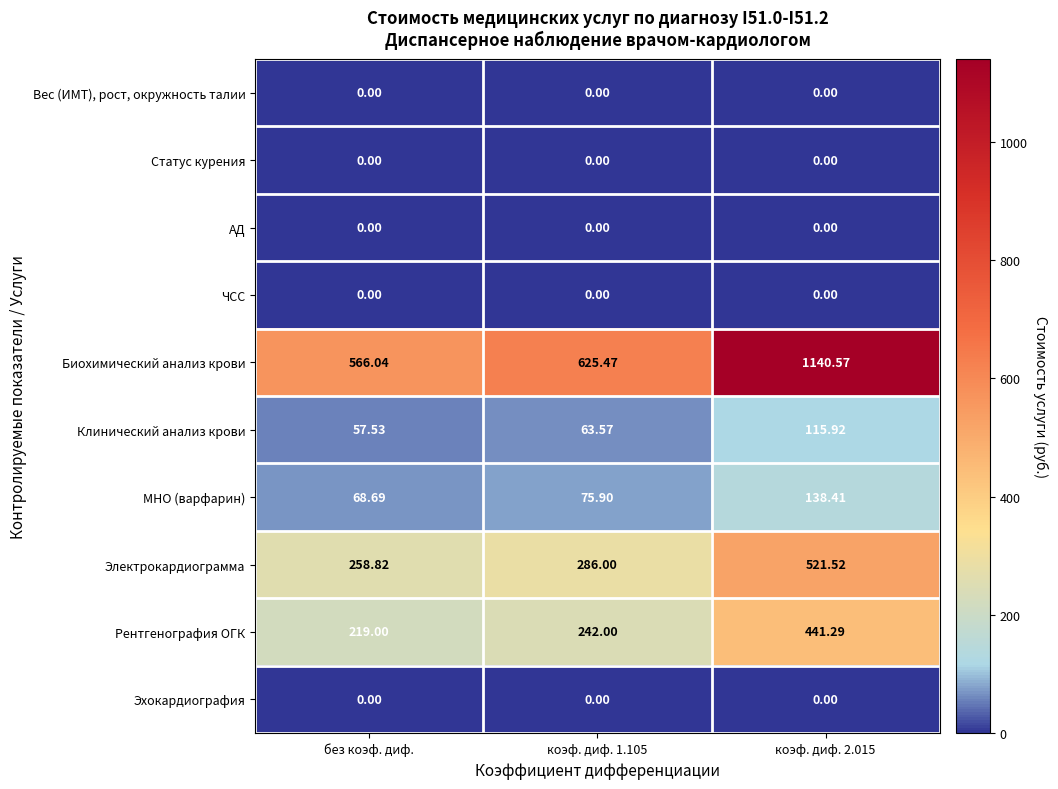

Which series has the largest total across all categories?

Биохимический анализ крови